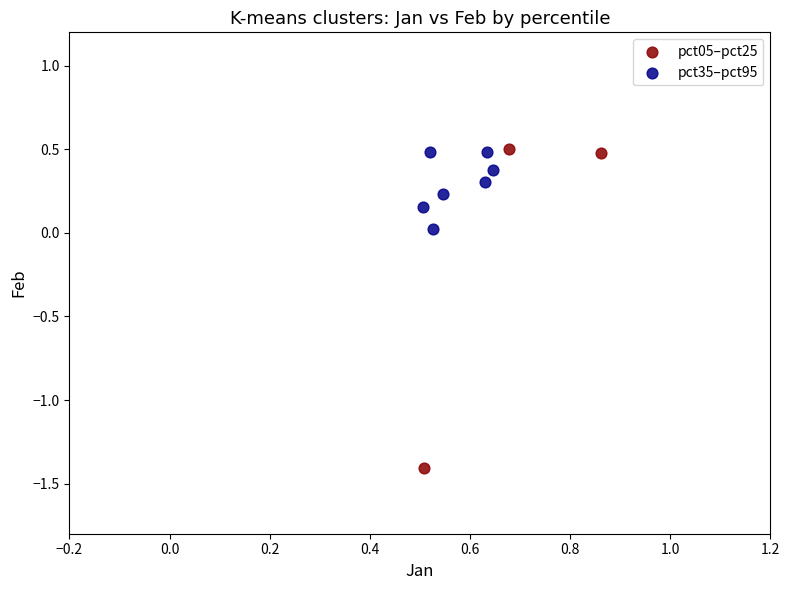

Which series has the largest Y range (max minus min)?

pct05–pct25